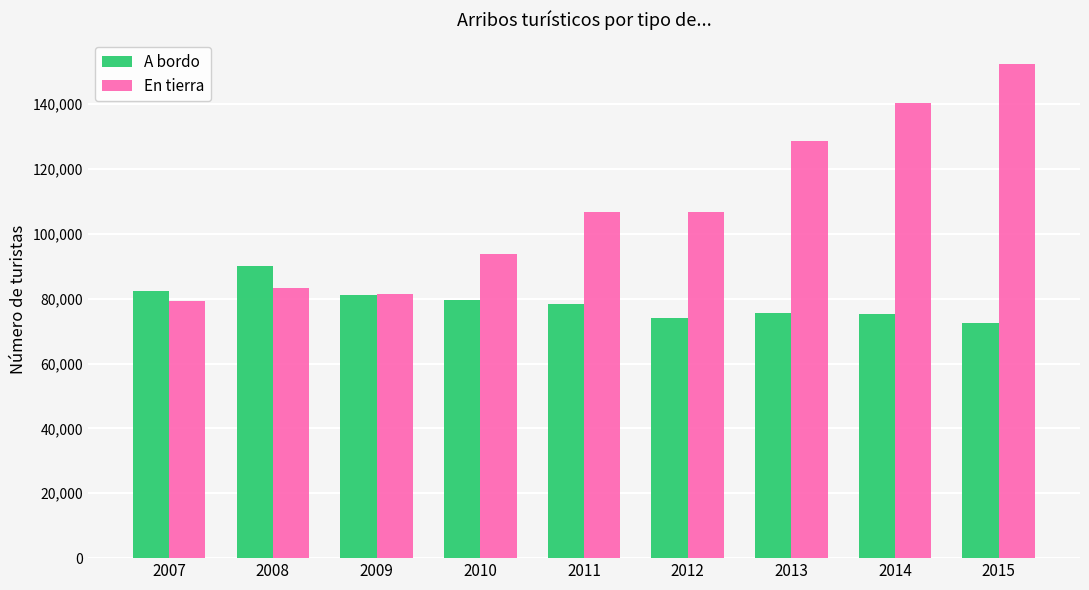

How many bars are there in total?

18